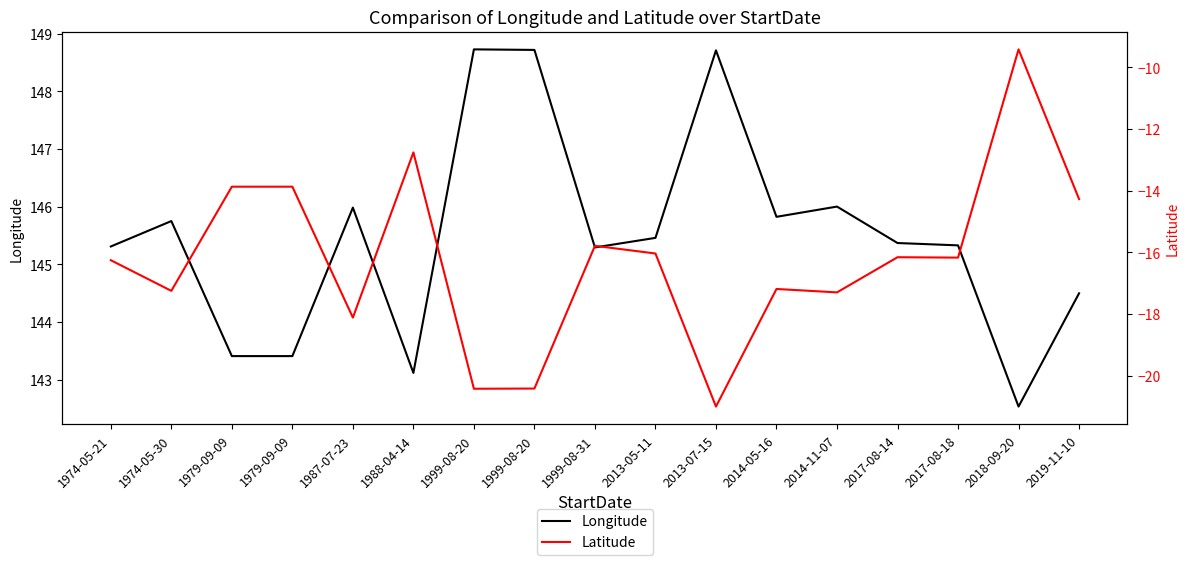

Which series has the largest total across all categories?

Longitude